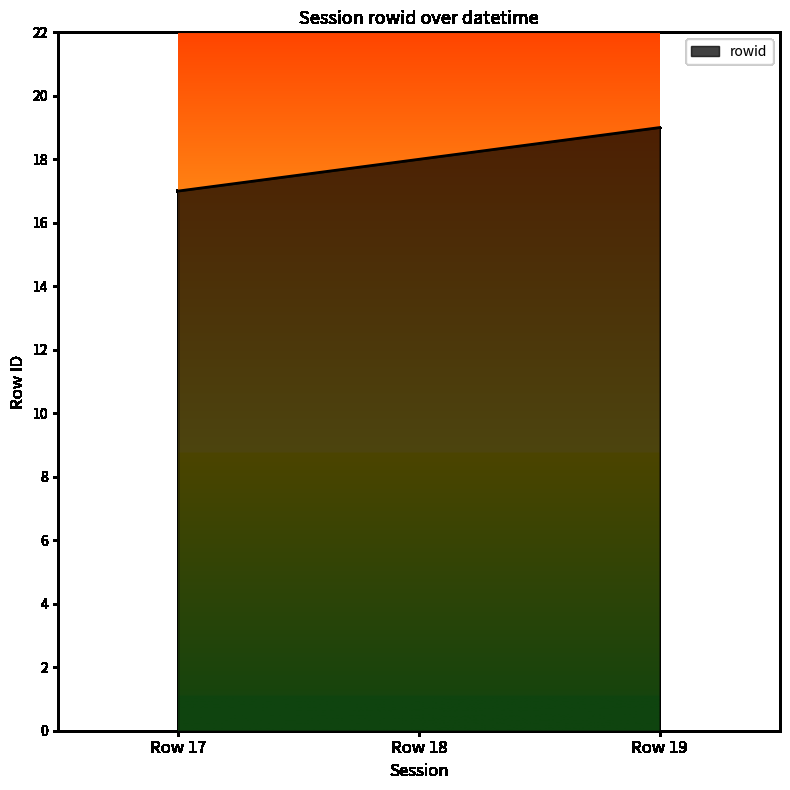

List the labels in order of value, smallest first.

Row 17, Row 18, Row 19